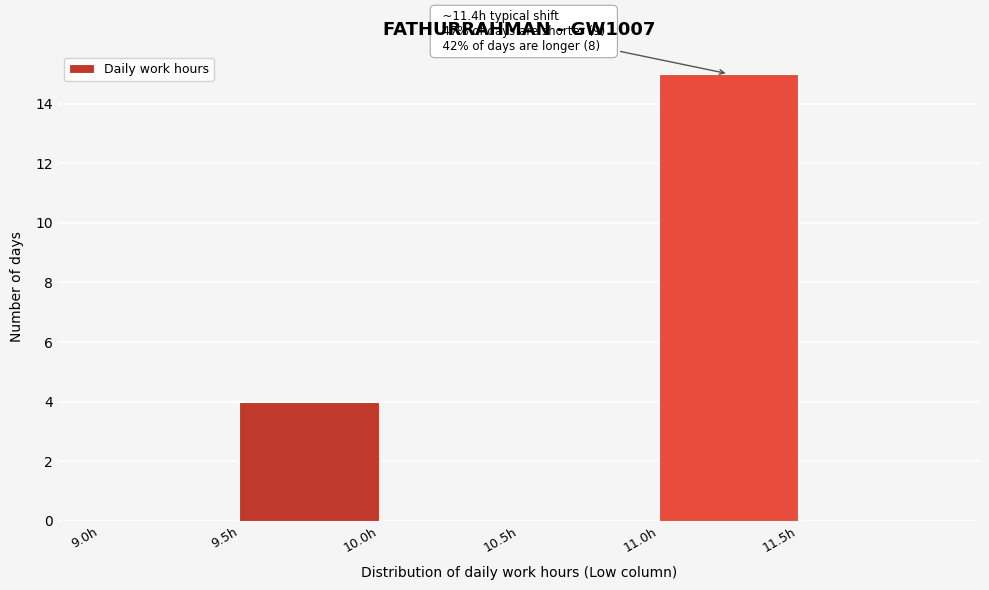

Which range on the x-axis has the tallest bar?

11.0 to 11.5